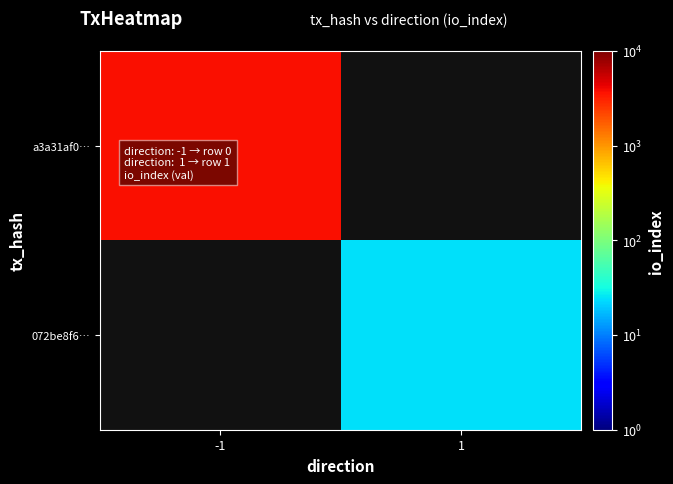

Is it true that a3a31af0… equals 3682.0 at -1?

True